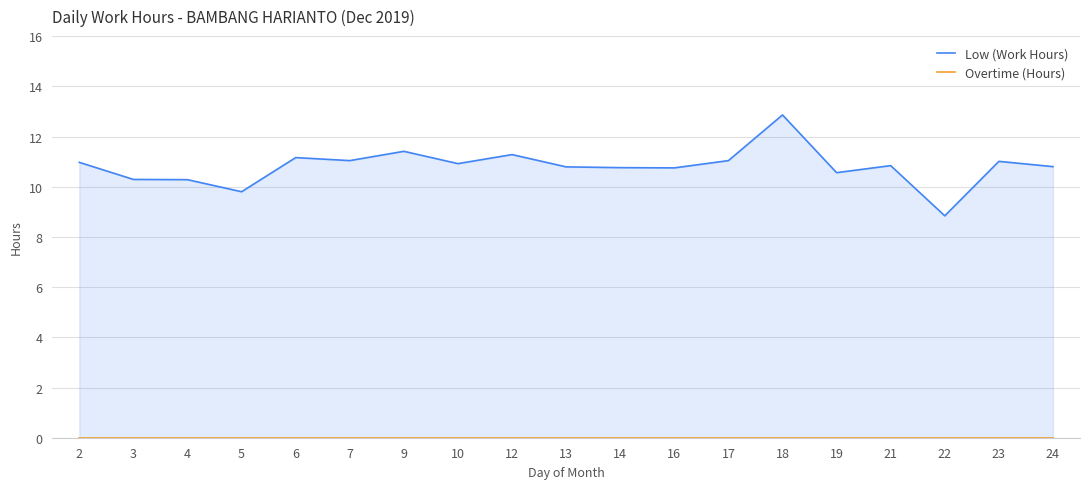

How many interior local valleys does the Low (Work Hours) series have?

6